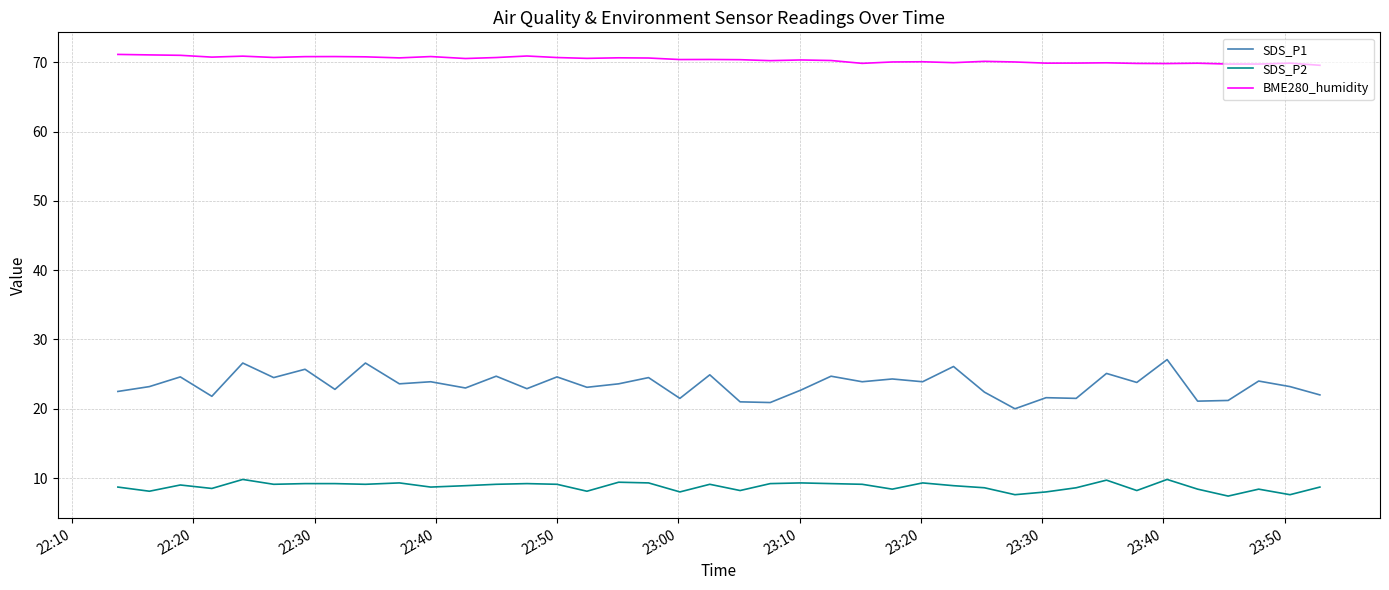

Which series has the largest range (max minus min)?

SDS_P1